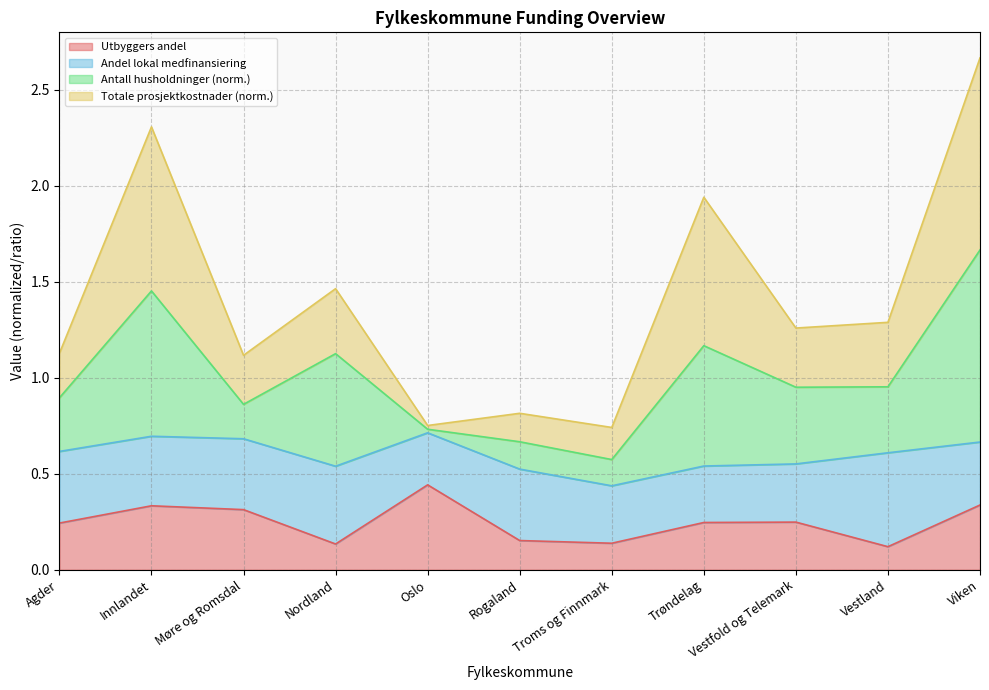

What is the label of the 6th point from the left?

Rogaland